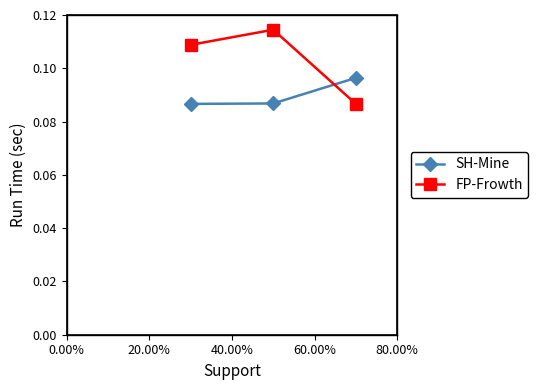

Which series has the largest total across all categories?

FP-Frowth